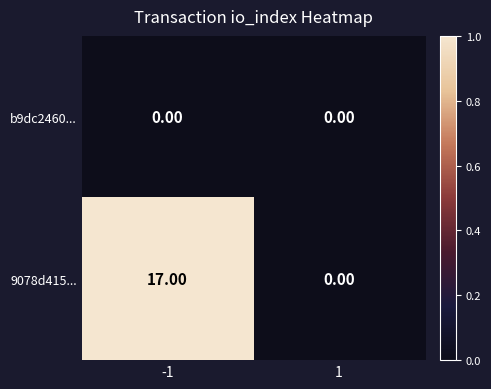

Rank the series at -1 from highest to lowest value.

9078d415..., b9dc2460...